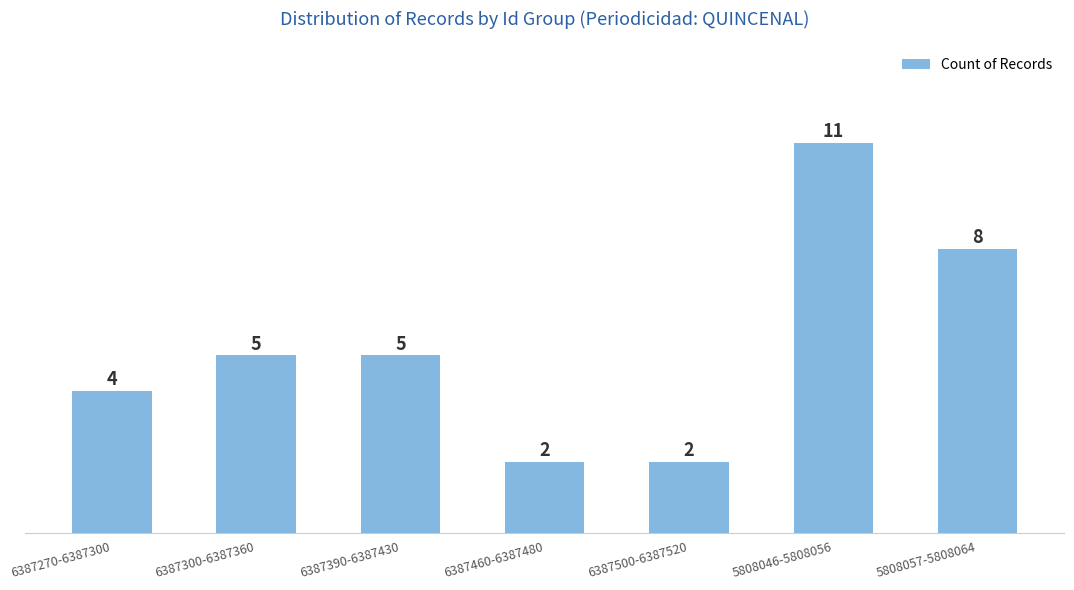

Reading right to left, list all the values displayed in this chart.

8	11	2	2	5	5	4